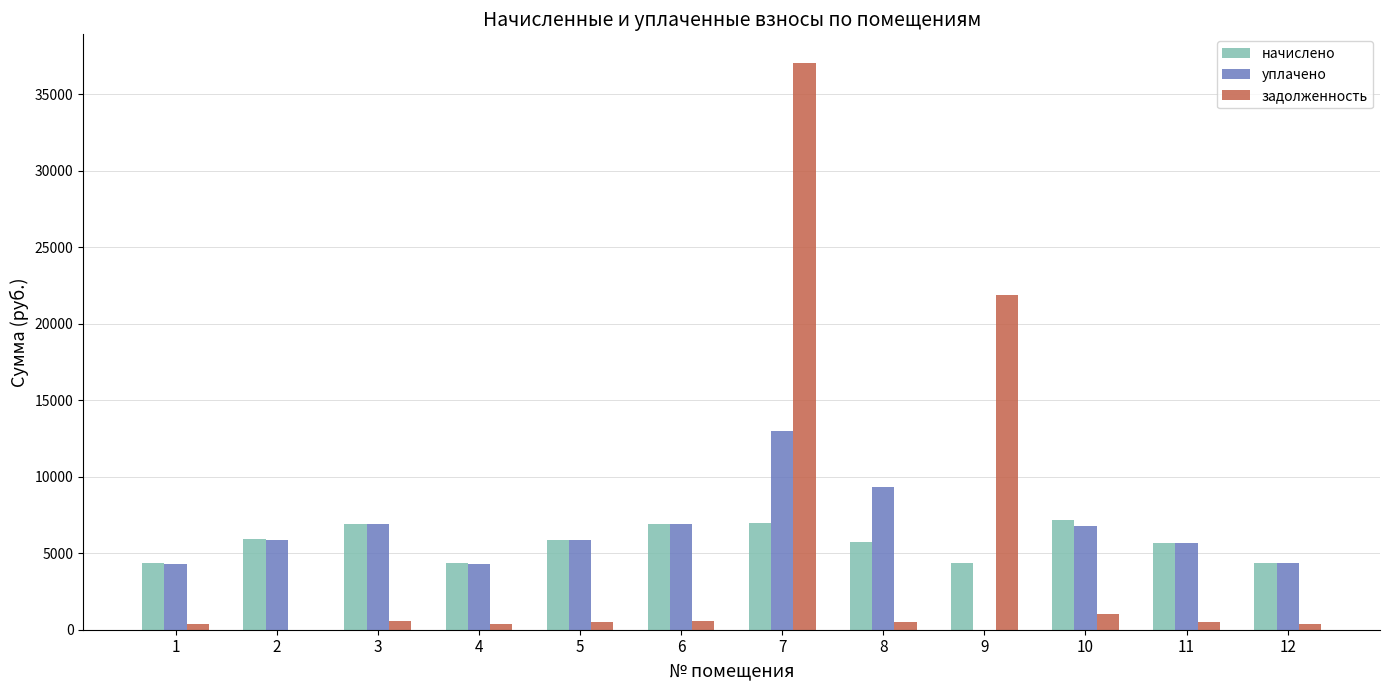

Is it true that уплачено equals 2147.9 at 4?

False